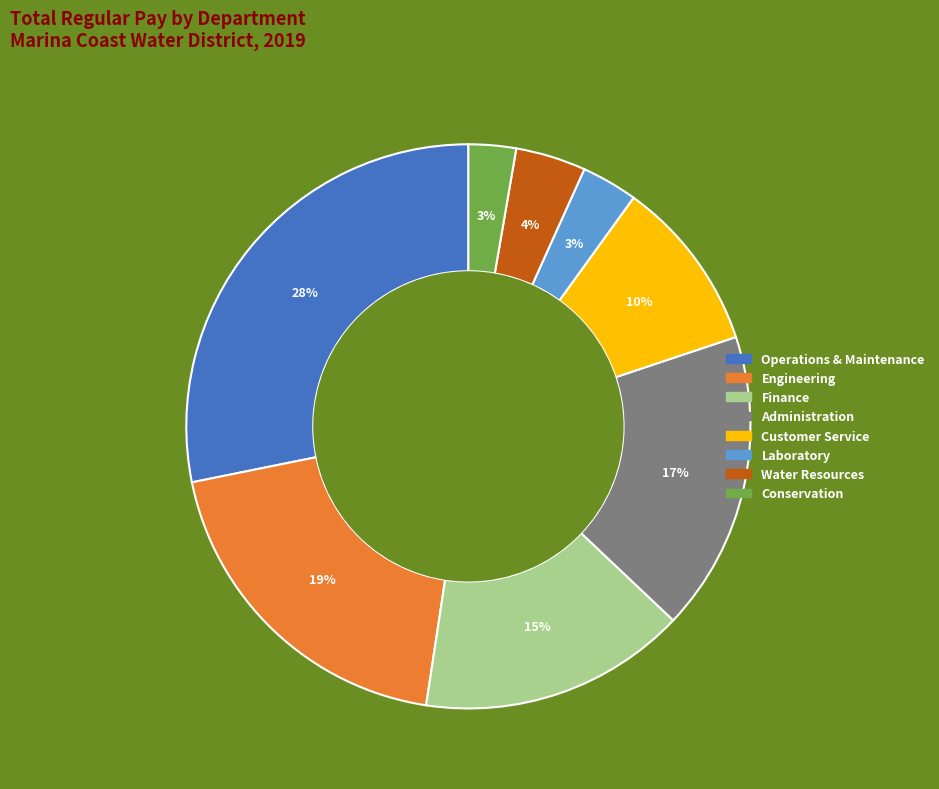

How many slices are in this pie chart?

8